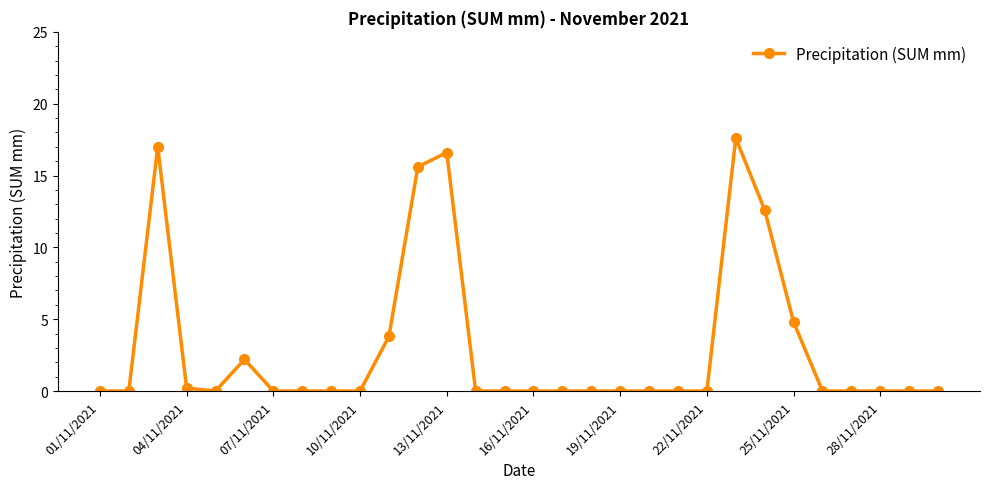

Reading right to left, list all the values displayed in this chart.

0.0	0.0	0.0	0.0	0.0	4.8	12.6	17.6	0.0	0.0	0.0	0.0	0.0	0.0	0.0	0.0	0.0	16.6	15.6	3.8	0.0	0.0	0.0	0.0	2.2	0.0	0.2	17.0	0.0	0.0